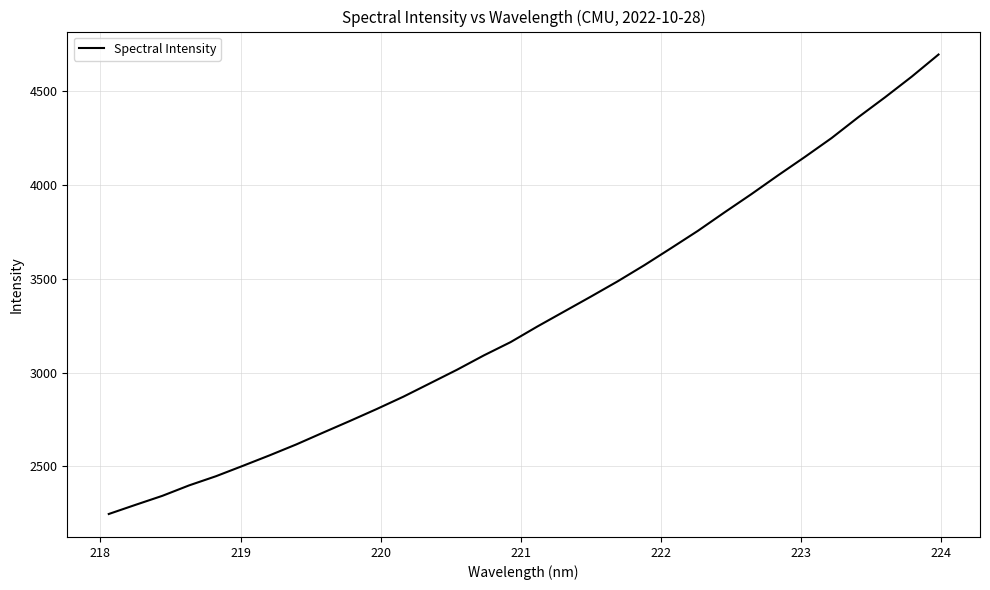

What is the difference between the maximum and minimum values?

2448.0